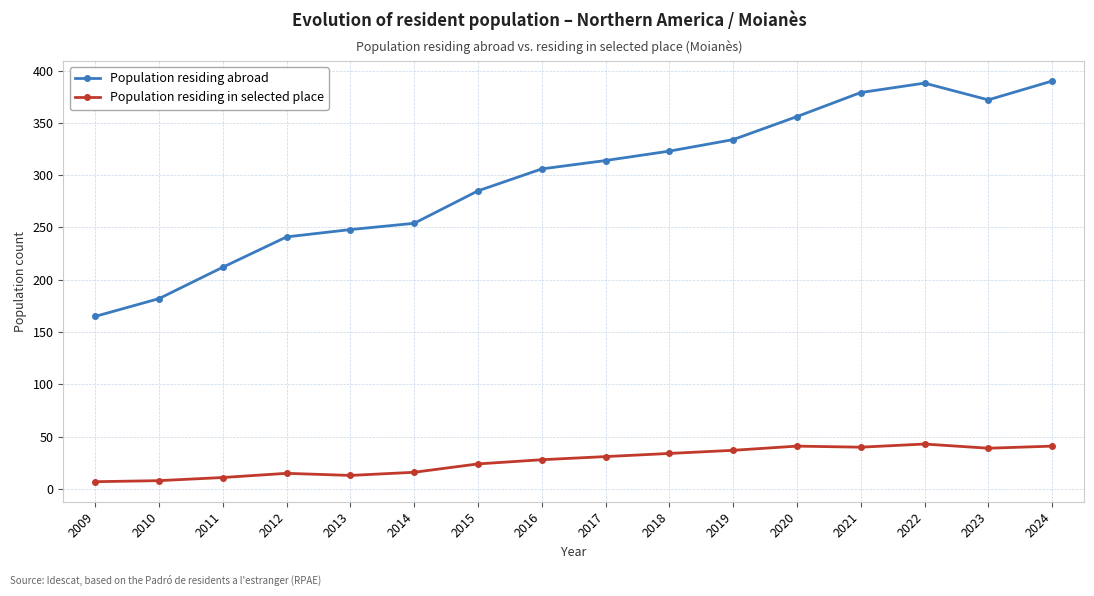

True or false: Population residing abroad and Population residing in selected place cross at least once.

False